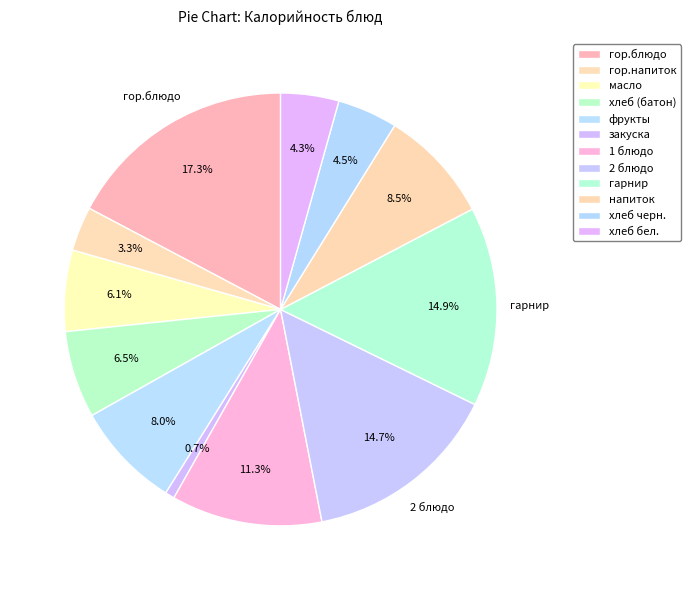

Which slice is the smallest?

закуска